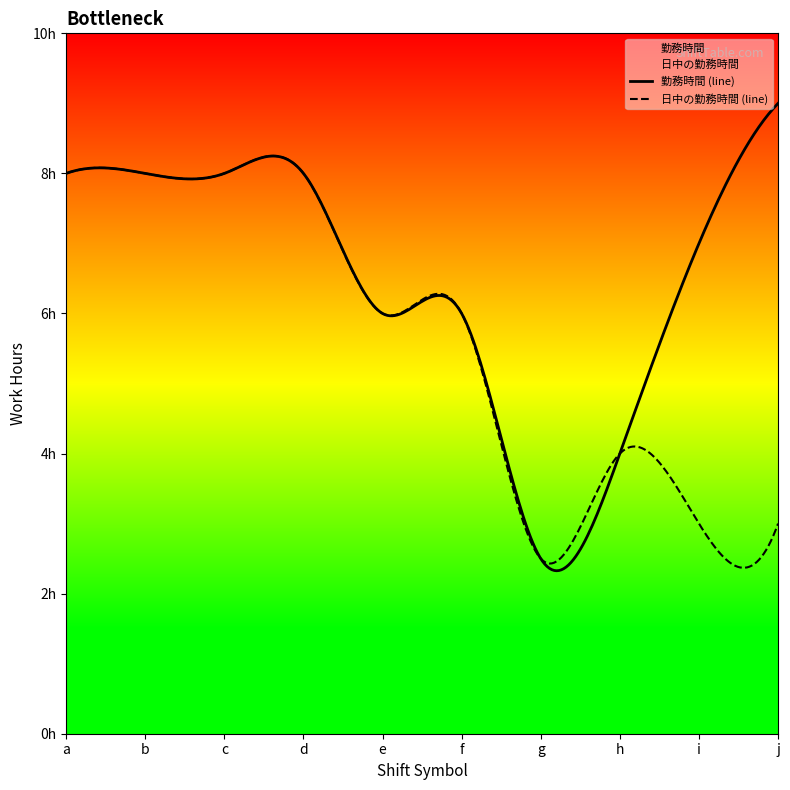

How many lines are shown in the chart?

2